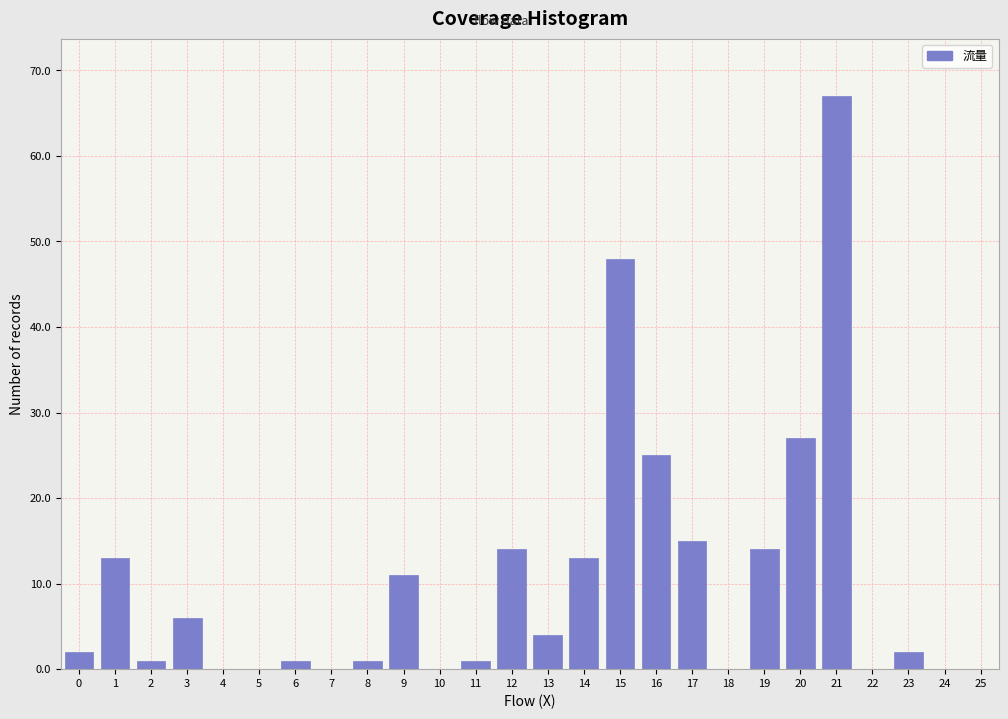

Reading left to right, transcribe all the data shown in this chart.

0=2	1=13	2=1	3=6	4=0	5=0	6=1	7=0	8=1	9=11	10=0	11=1	12=14	13=4	14=13	15=48	16=25	17=15	18=0	19=14	20=27	21=67	22=0	23=2	24=0	25=0